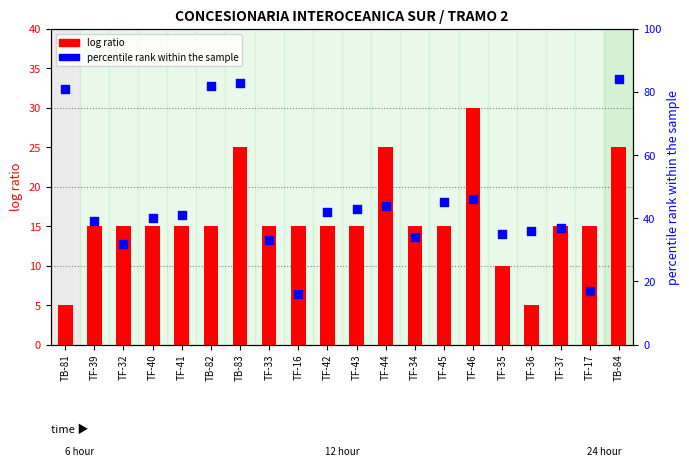

At how many categories does at least one series exceed 36?

13